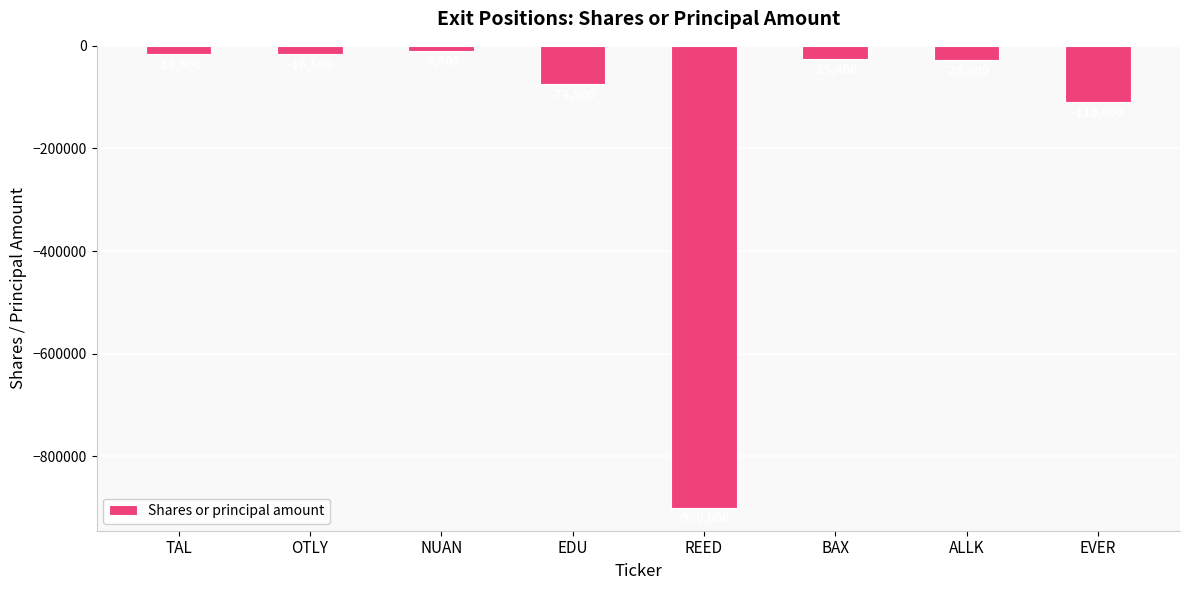

What is the sum of the values at EDU and BAX?

-99900